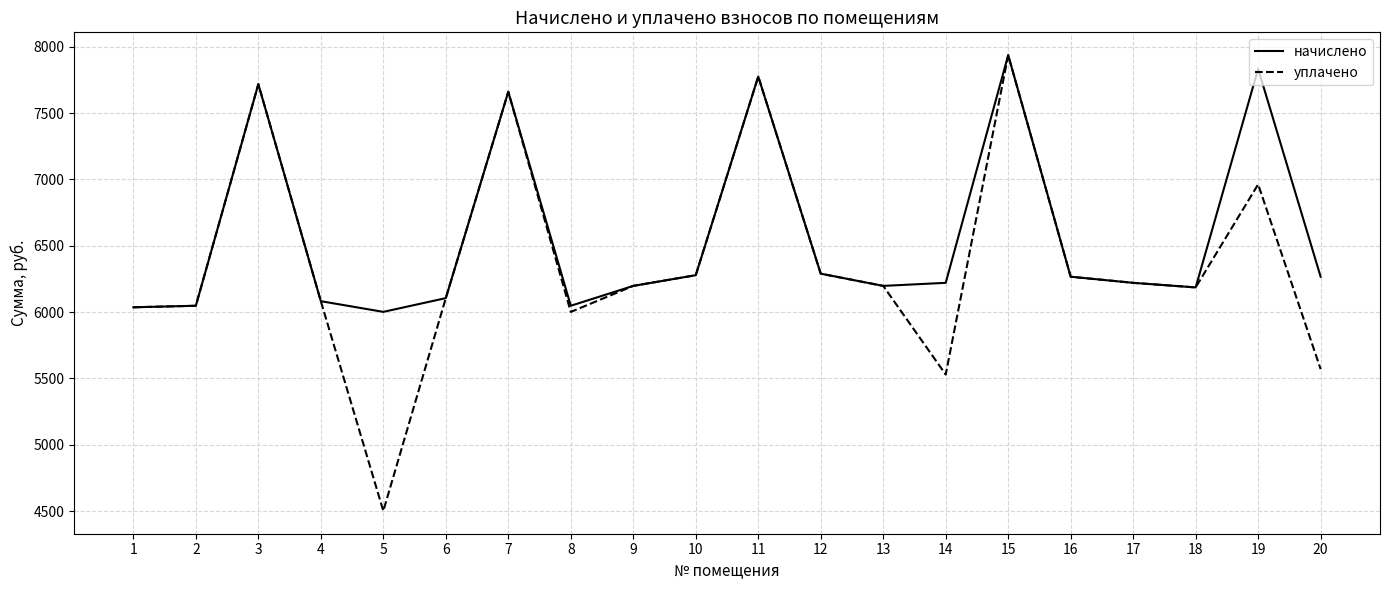

Which series has the widest spread of values?

уплачено